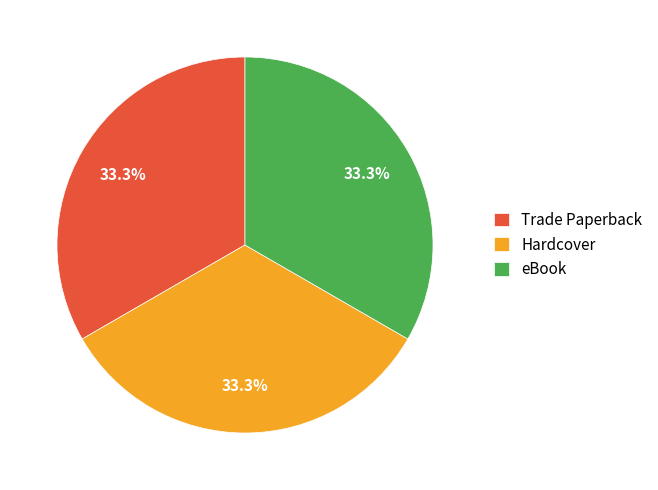

To the nearest percent, what is the average slice percentage?

33%